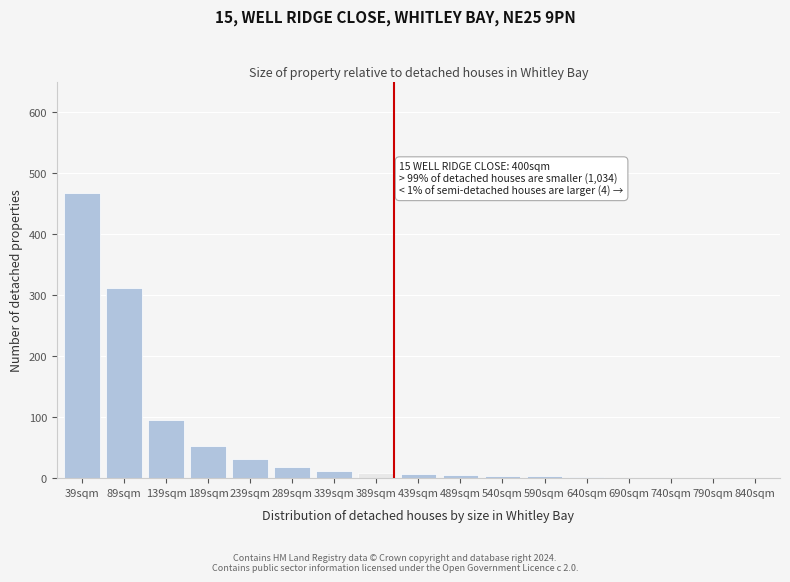

Which category has the highest value across all series?

39sqm